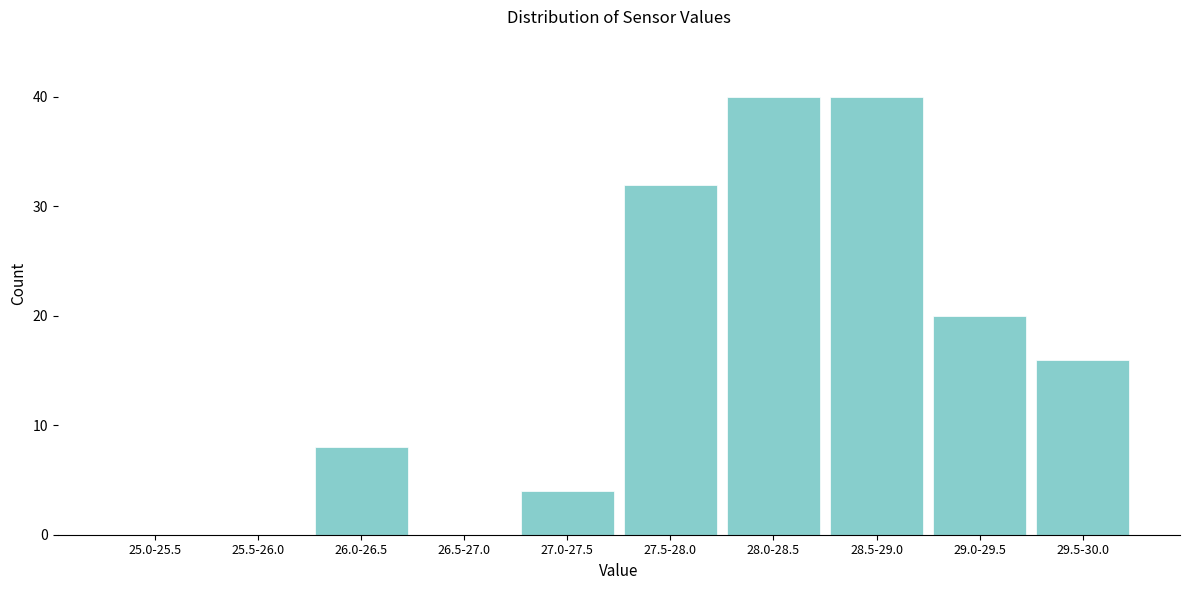

Reading left to right, transcribe all the data shown in this chart.

25.0-25.5=0	25.5-26.0=0	26.0-26.5=8	26.5-27.0=0	27.0-27.5=4	27.5-28.0=32	28.0-28.5=40	28.5-29.0=40	29.0-29.5=20	29.5-30.0=16